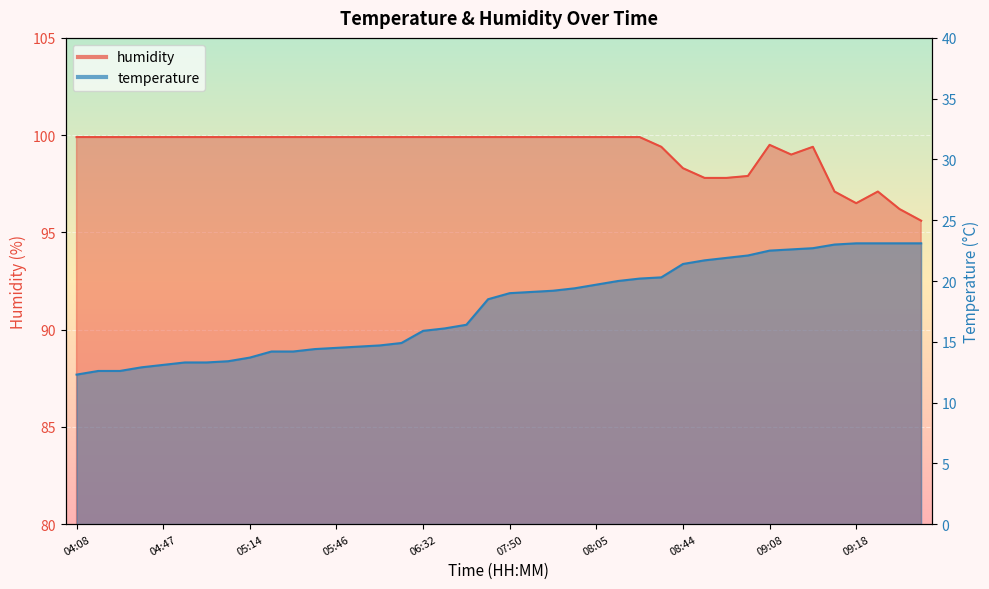

What is the label of the 7th point from the right?

09:11